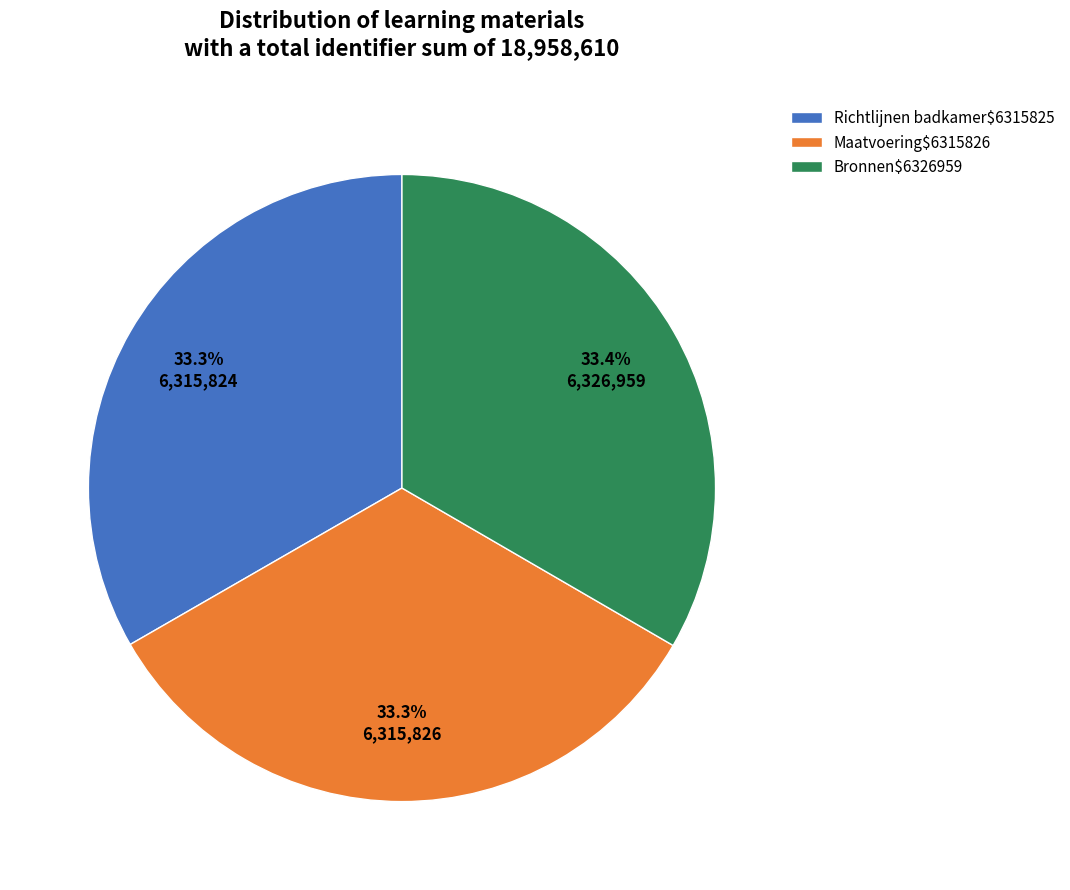

Count the number of slices in the pie.

3